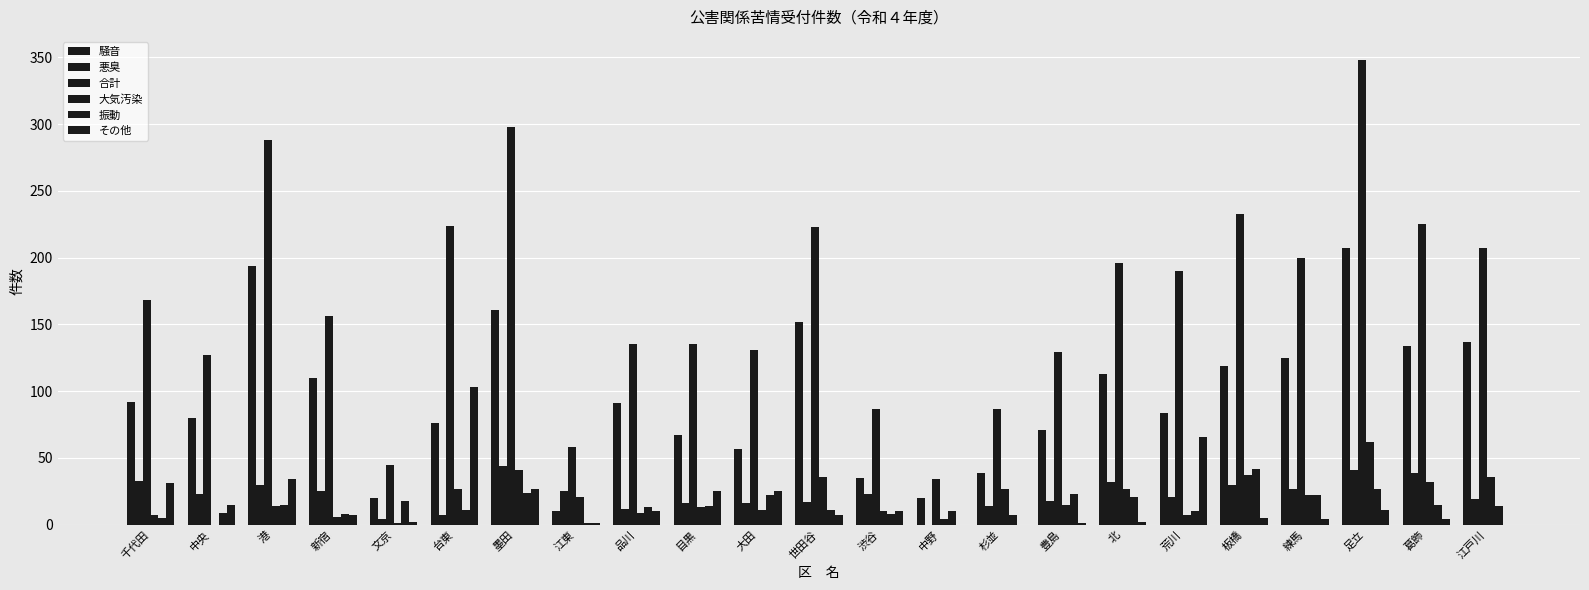

What is the label of the 3rd bar from the right?

足立